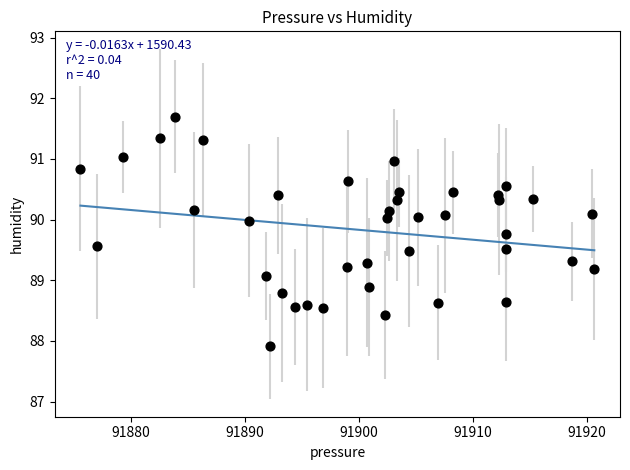

What is the range of Y values (max minus min)?

3.8